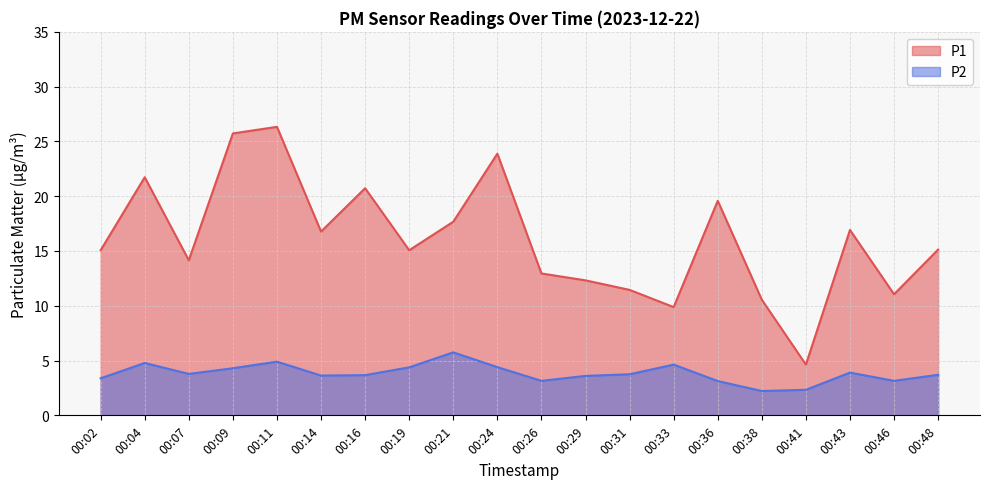

How many values in the P2 series exceed 3?

18